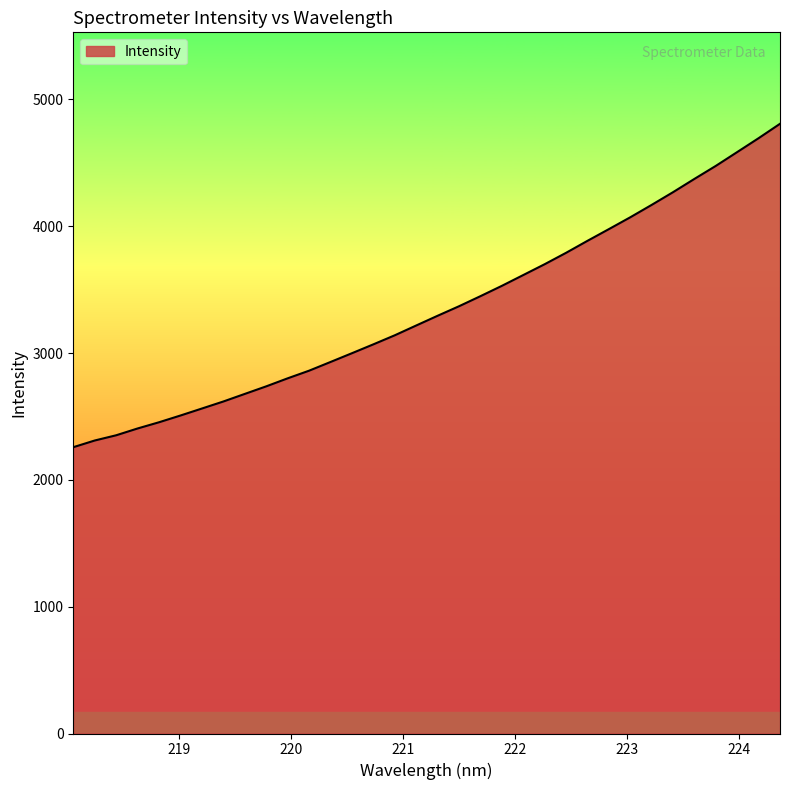

What is the difference between the maximum and minimum values?

2550.4